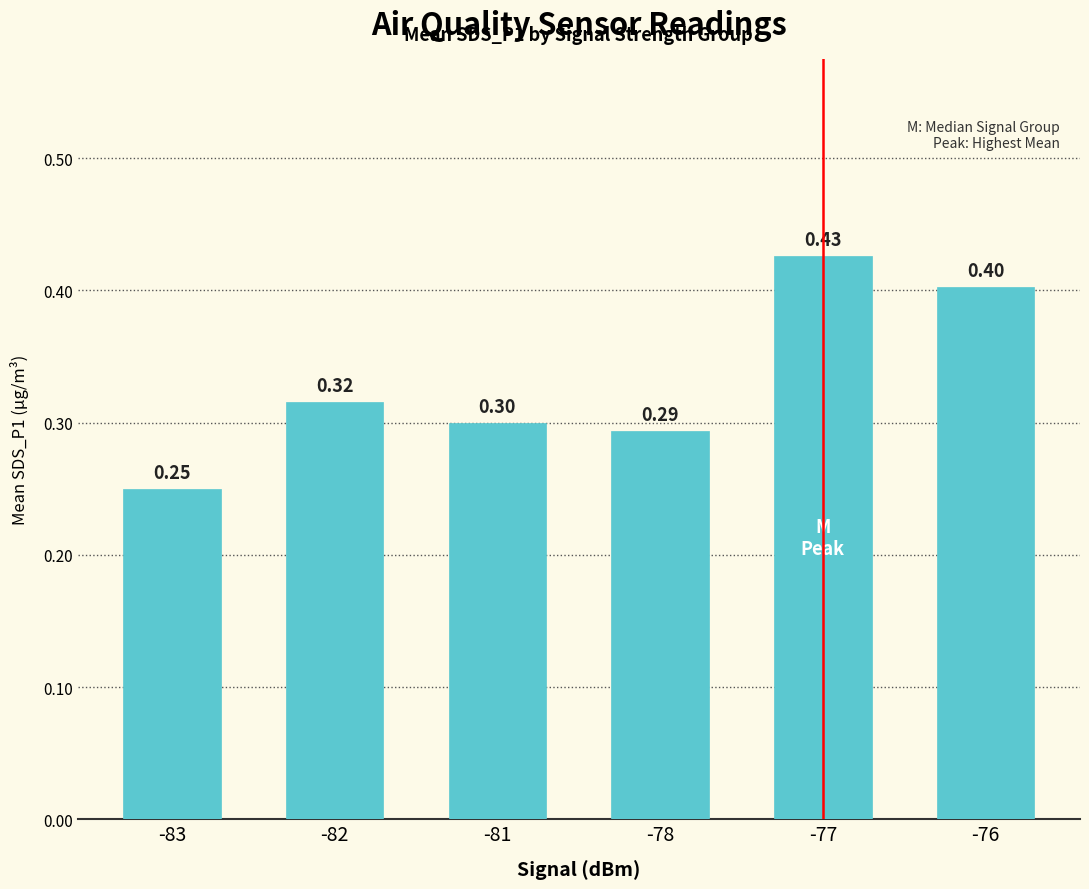

The value at -77 is 0.2. True or false?

False